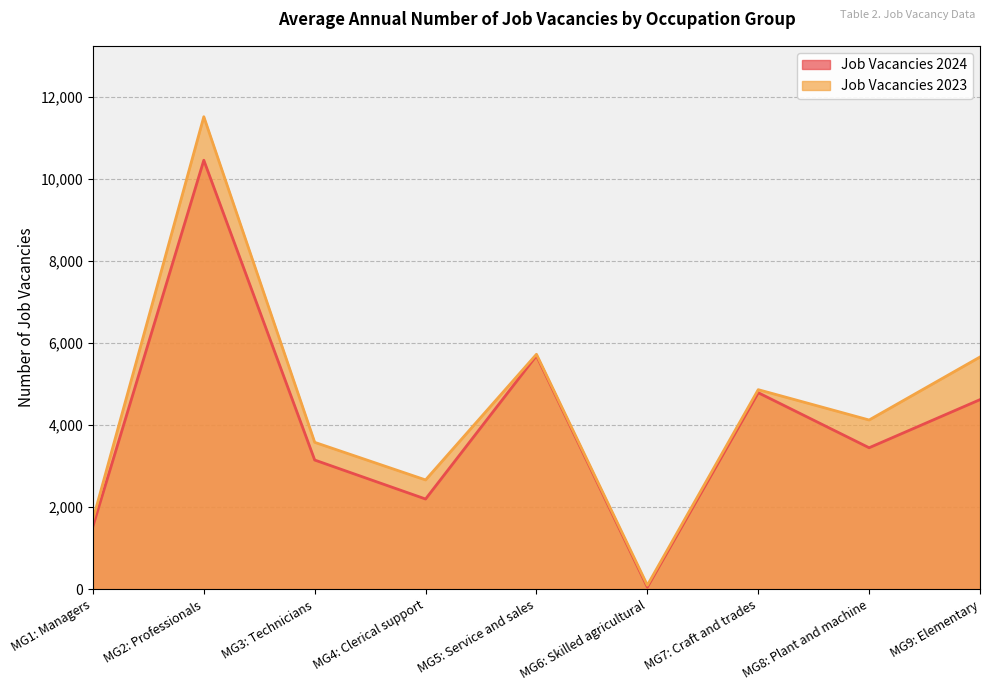

Where does the Job Vacancies 2023 series first go above 4125?

MG2: Professionals